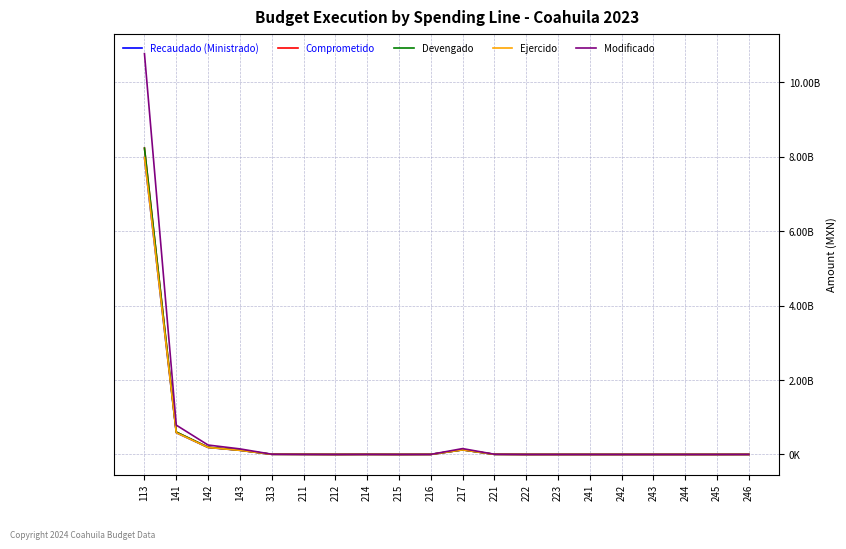

What are all the series names shown in the legend?

Recaudado (Ministrado), Comprometido, Devengado, Ejercido, Modificado